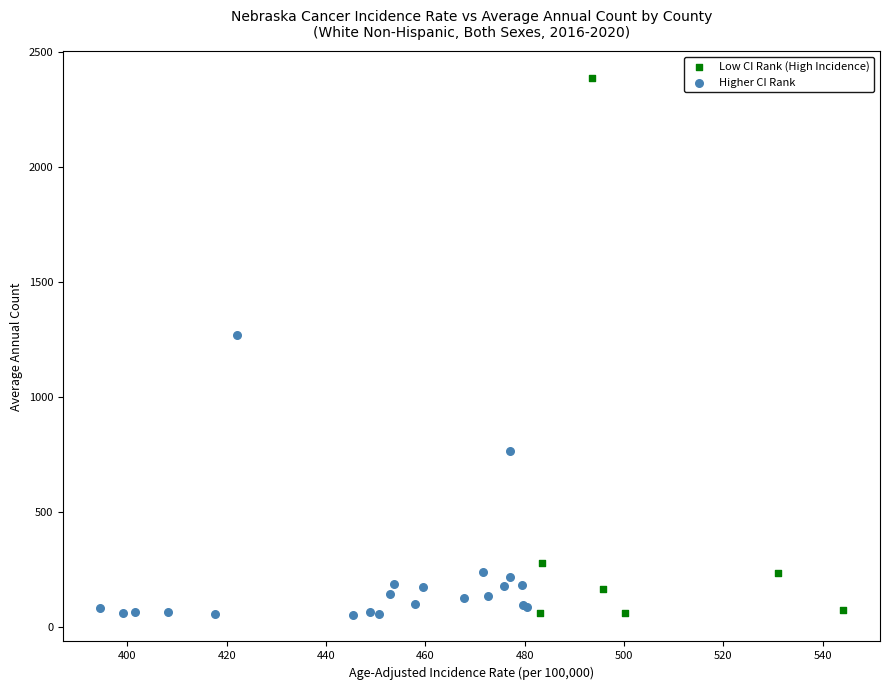

Which series reaches the maximum Y coordinate?

Low CI Rank (High Incidence)